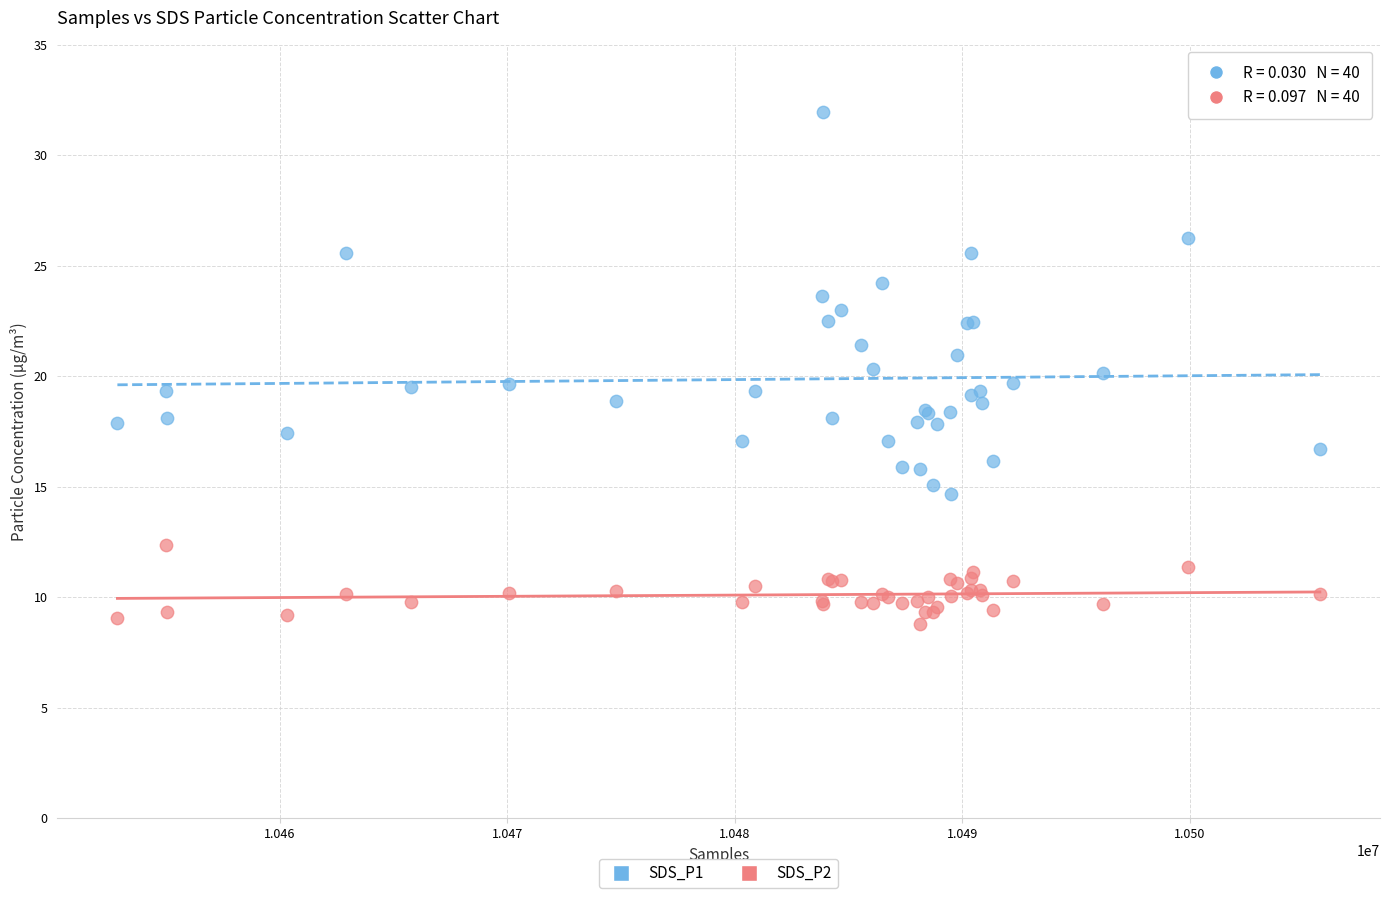

Which series has the widest spread of Y values?

SDS_P1